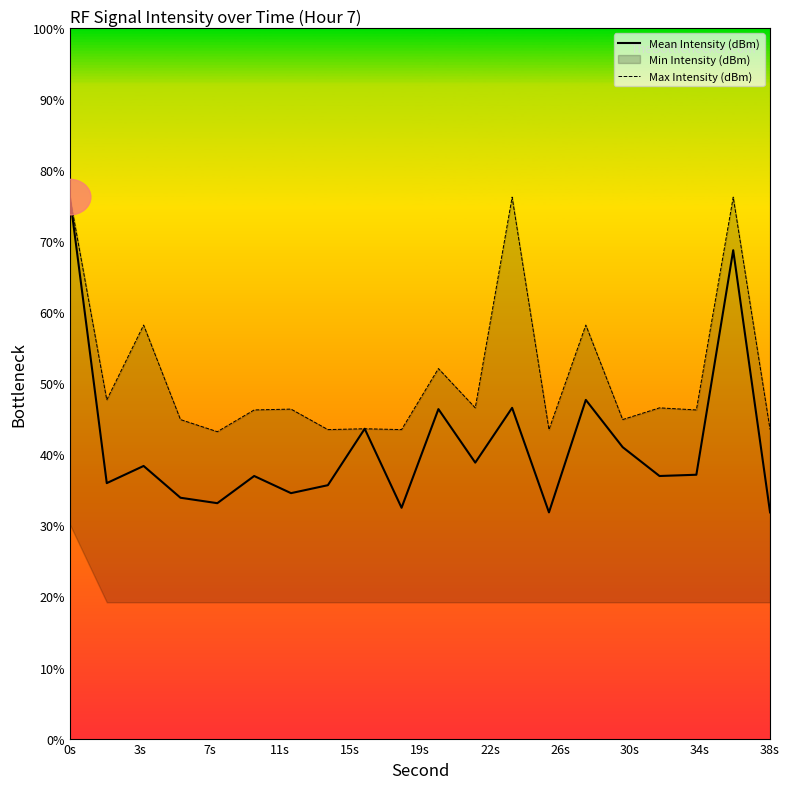

What is the average value of the Mean Intensity (dBm) series?

41.4